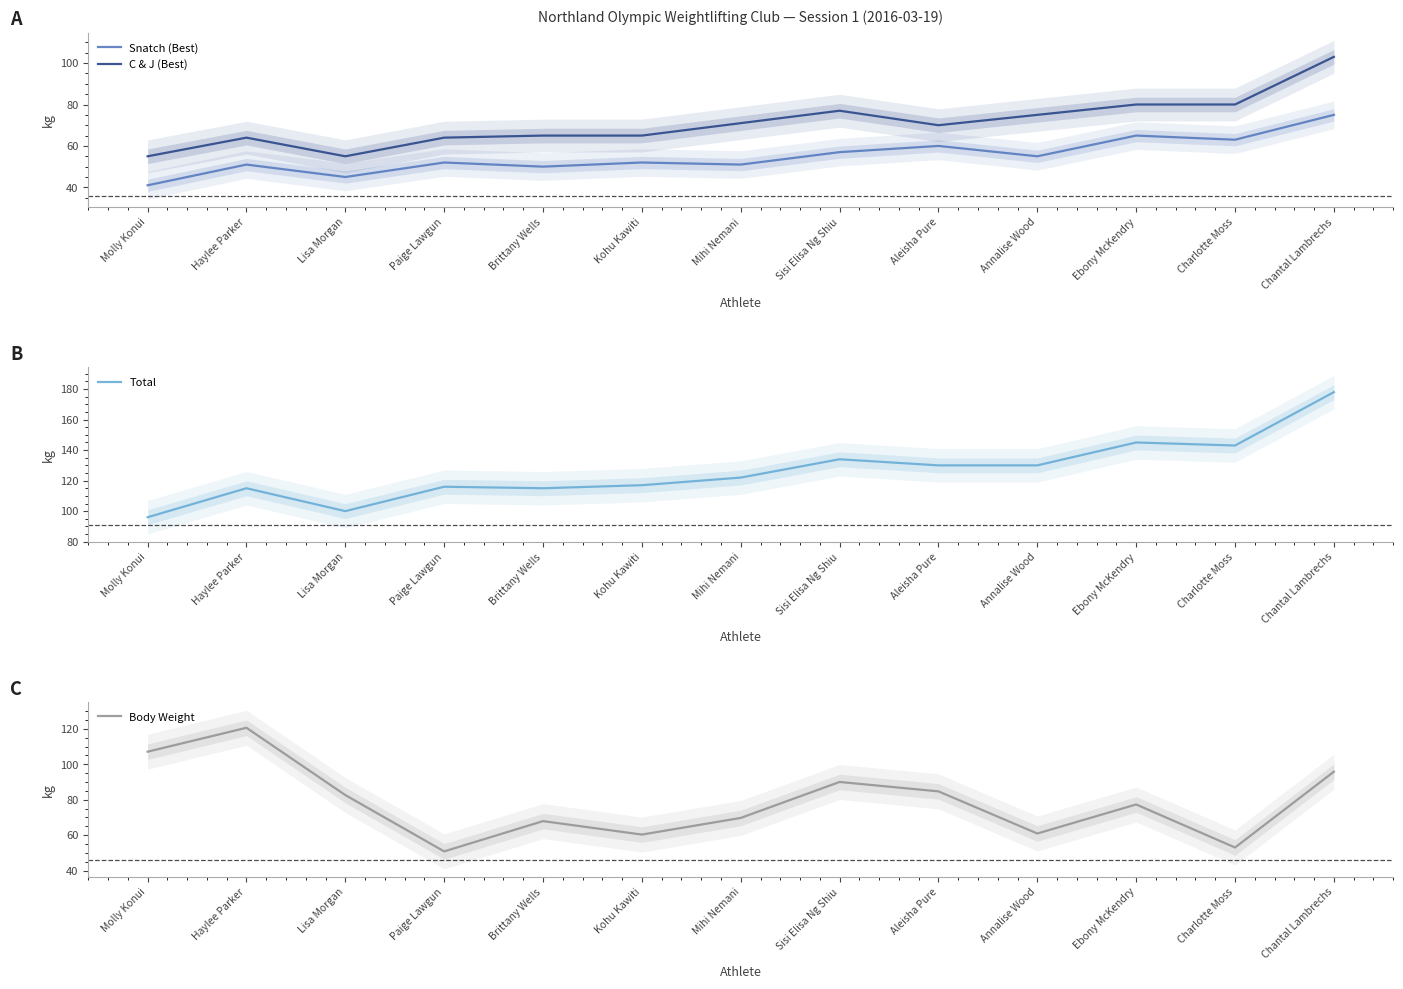

Where is Body Weight nearest to the value 85?

Aleisha Pure